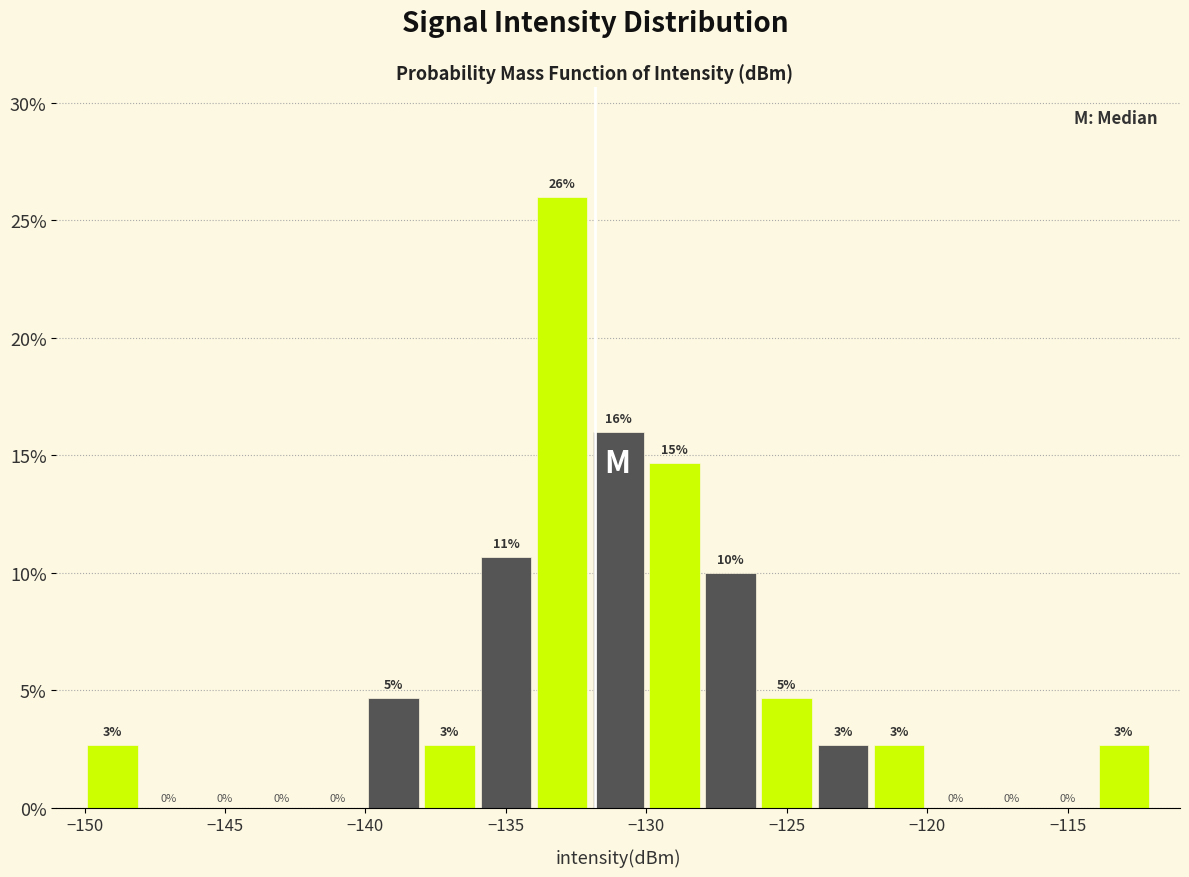

Over which range of the x-axis is the bar tallest?

-134 to -132